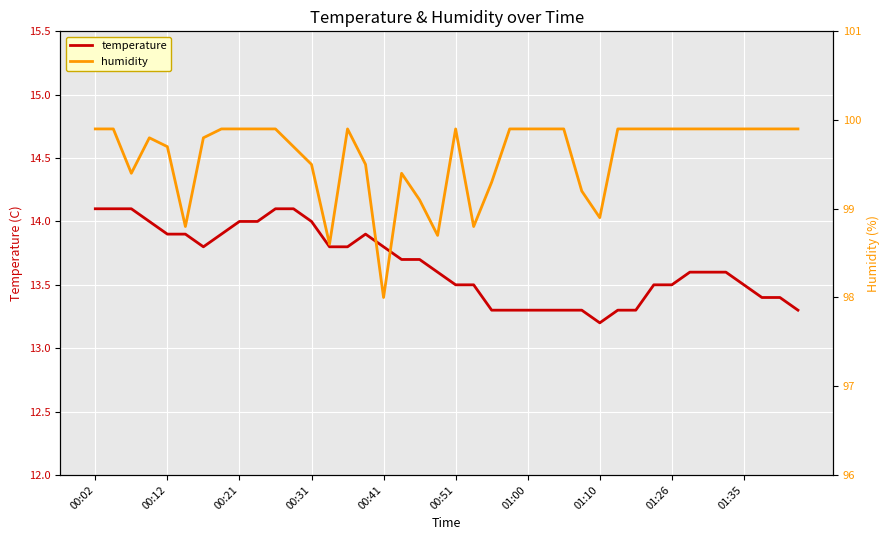

At which label does temperature reach its minimum?

01:10